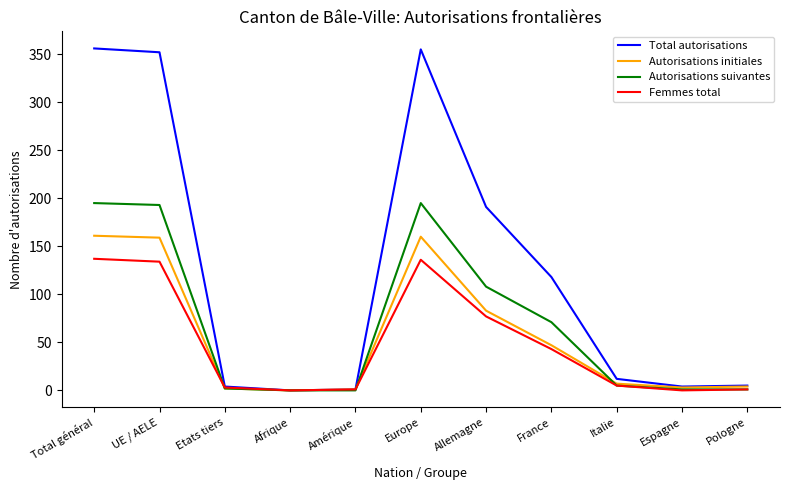

Is the value of Autorisations initiales at France greater than the value of Autorisations suivantes at UE / AELE?

No